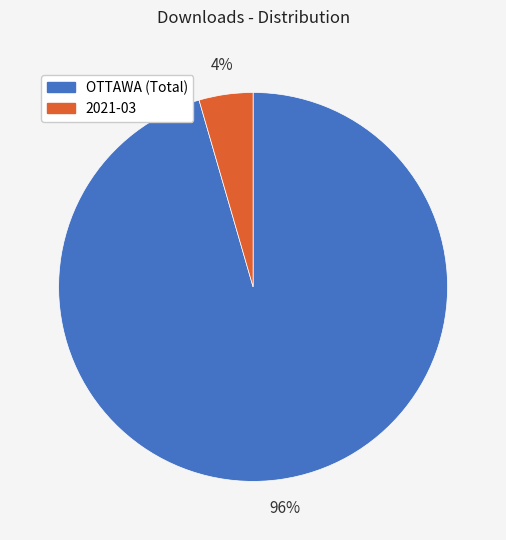

Which has a higher value, OTTAWA (Total) or 2021-03?

OTTAWA (Total)